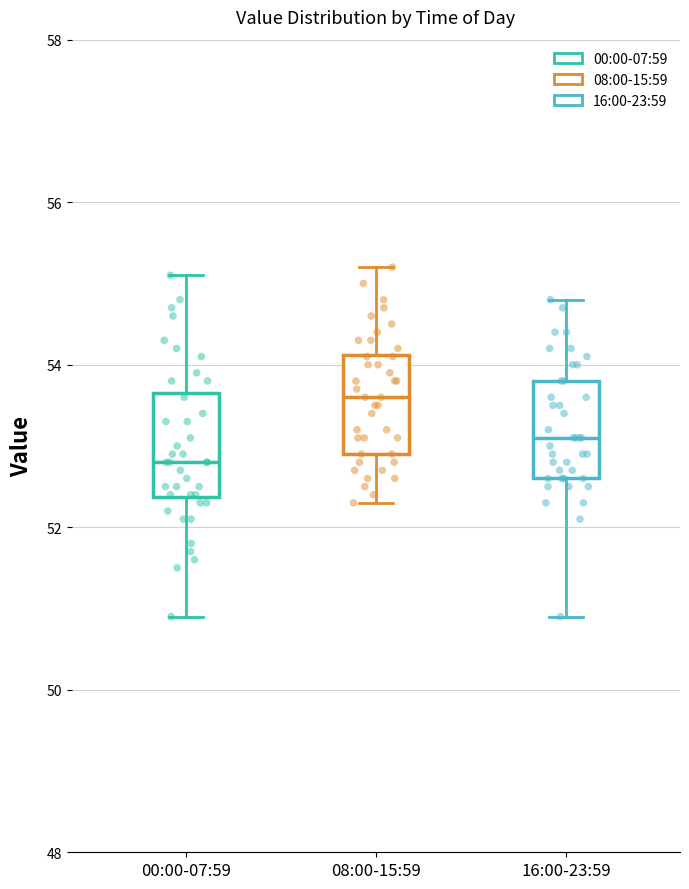

Reading left to right, transcribe this box plot: for each box, give where its median line is, the range the box spans, and where its two whiskers end, as read against the y-axis. The values are not printed on the chart, so give them approximately, as read against the axis.

00:00-07:59: median 52.8, box 52.4 to 53.6, whiskers 51.0 to 55.2
08:00-15:59: median 53.6, box 53.0 to 54.2, whiskers 52.4 to 55.2
16:00-23:59: median 53.2, box 52.6 to 53.8, whiskers 51.0 to 54.8